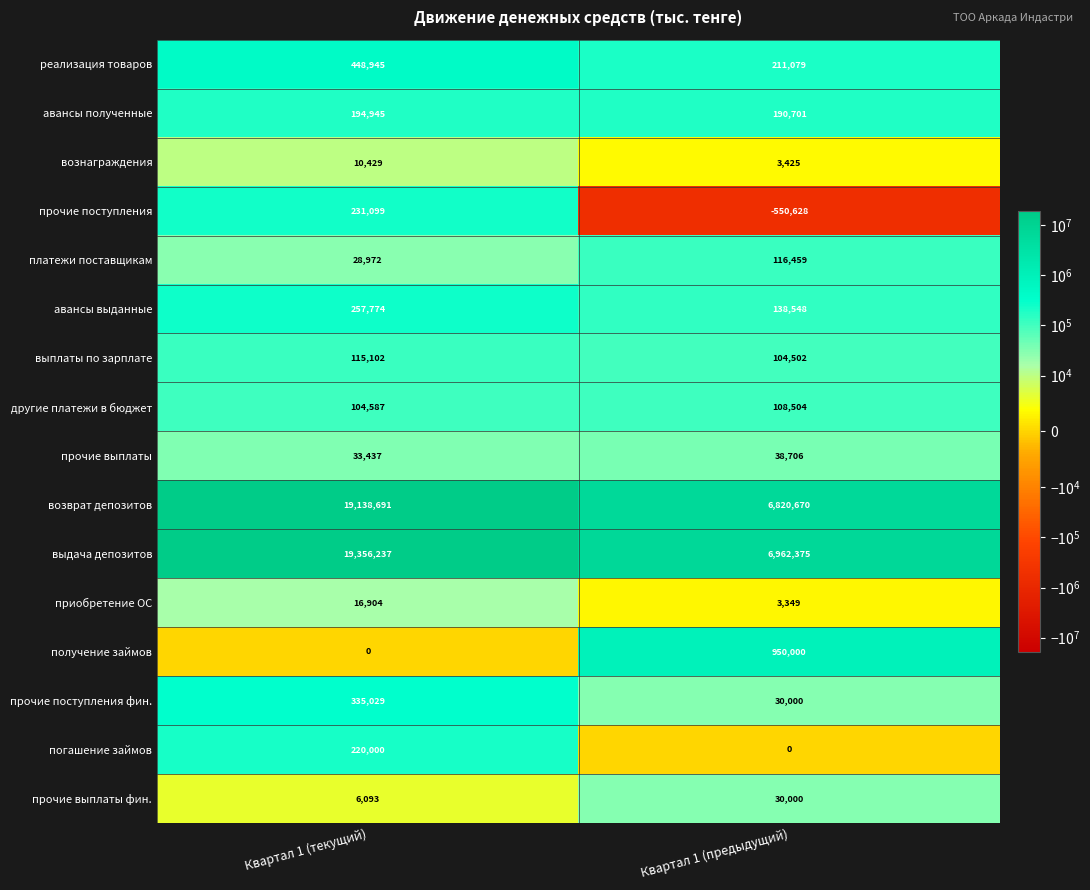

Read the прочие выплаты фин. value at Квартал 1 (предыдущий).

30000